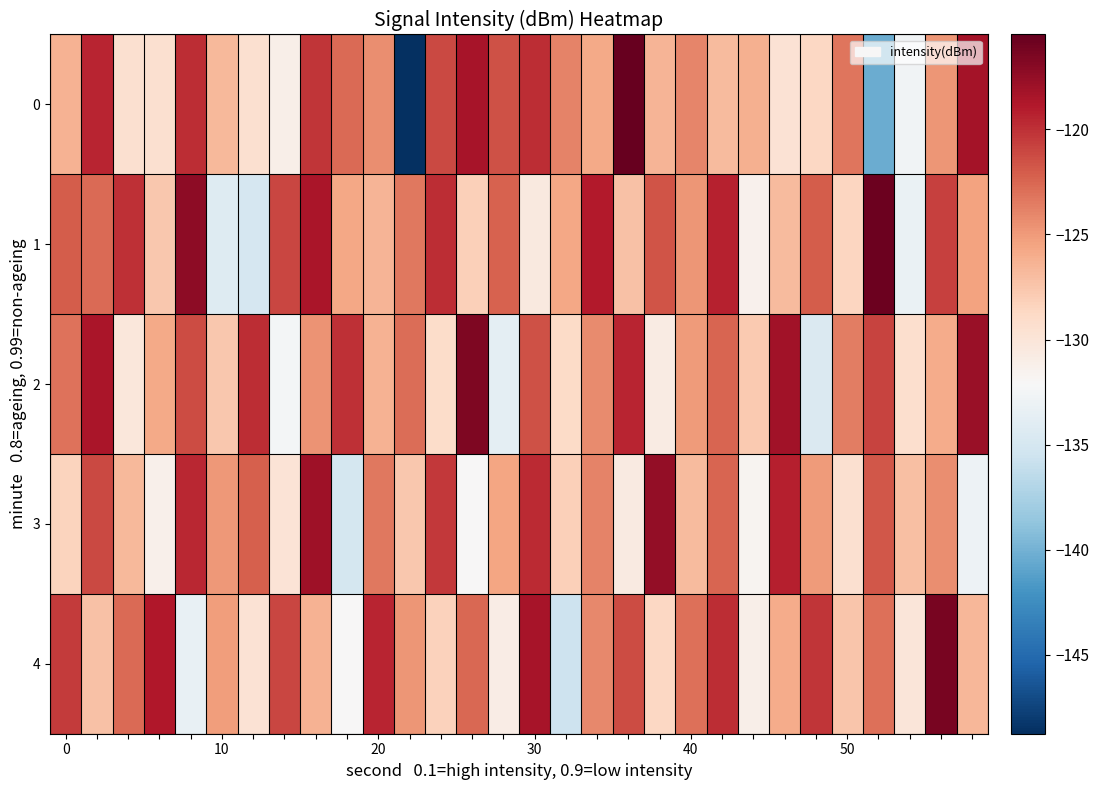

List the series in order of their peak value, lowest first.

3, 2, 4, 1, 0